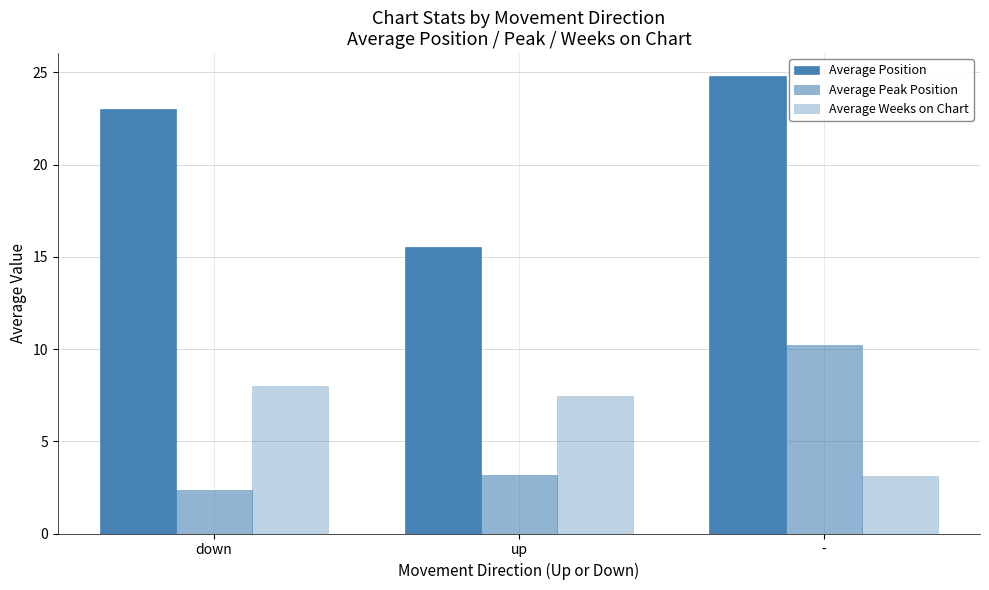

Is the value of Average Peak Position at up greater than the value of Average Weeks on Chart at up?

No